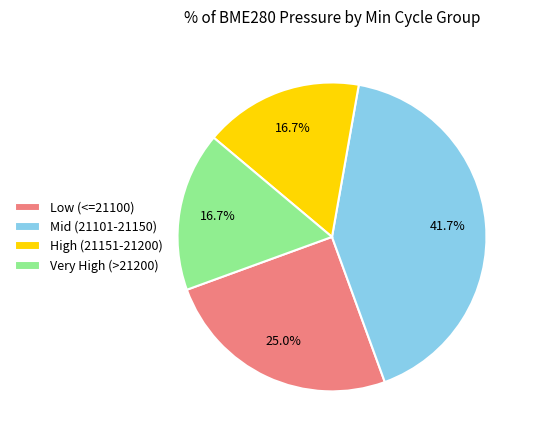

Combined, what portion of the pie is High (21151-21200) and Mid (21101-21150)?

58.3%